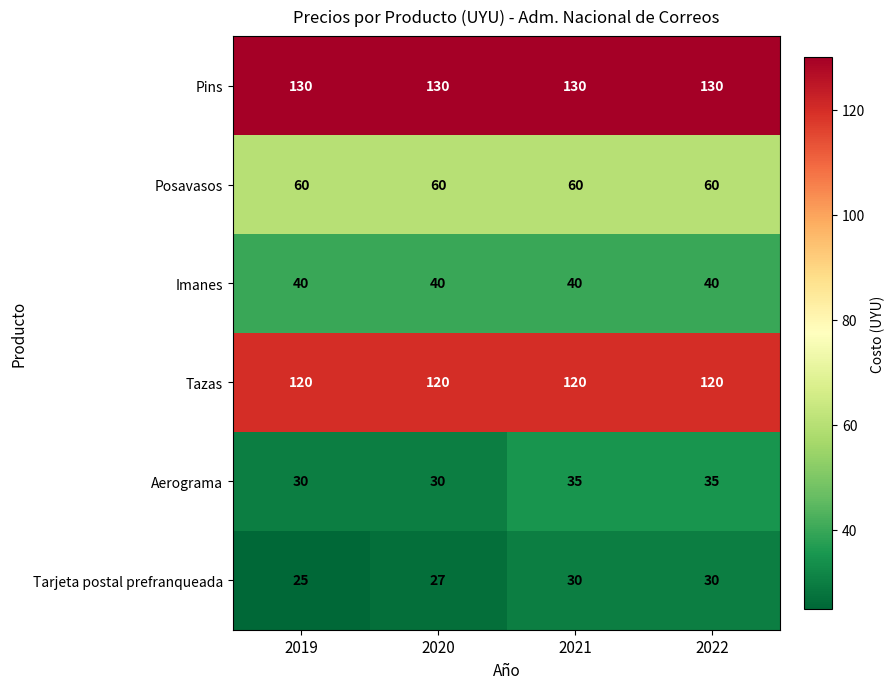

Reading right to left, extract all data points from this chart.

Pins: 2022=130	2021=130	2020=130	2019=130
Posavasos: 2022=60	2021=60	2020=60	2019=60
Imanes: 2022=40	2021=40	2020=40	2019=40
Tazas: 2022=120	2021=120	2020=120	2019=120
Aerograma: 2022=35	2021=35	2020=30	2019=30
Tarjeta postal prefranqueada: 2022=30	2021=30	2020=27	2019=25